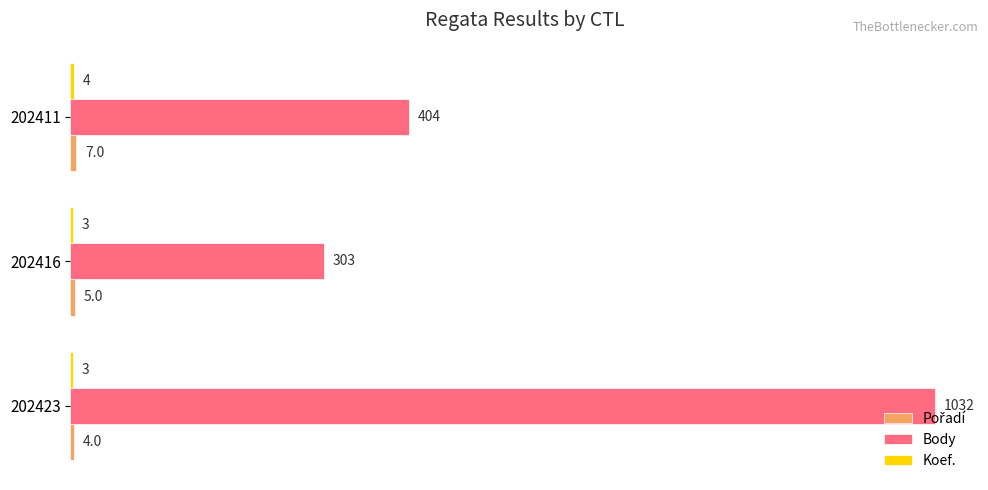

What is the greatest value displayed?

1032